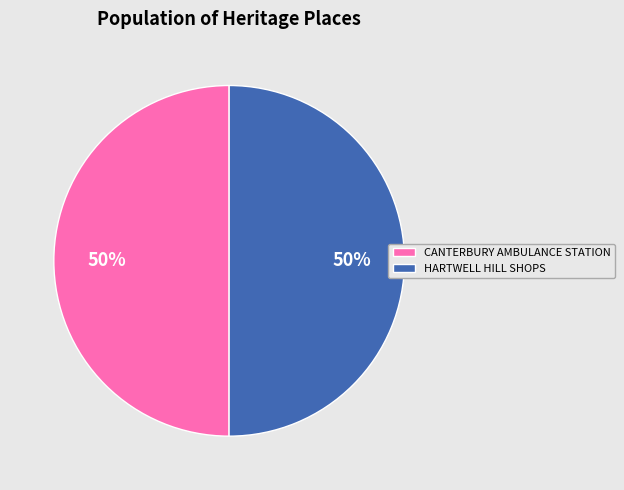

What percentage is the CANTERBURY AMBULANCE STATION slice, to the nearest percent?

50%